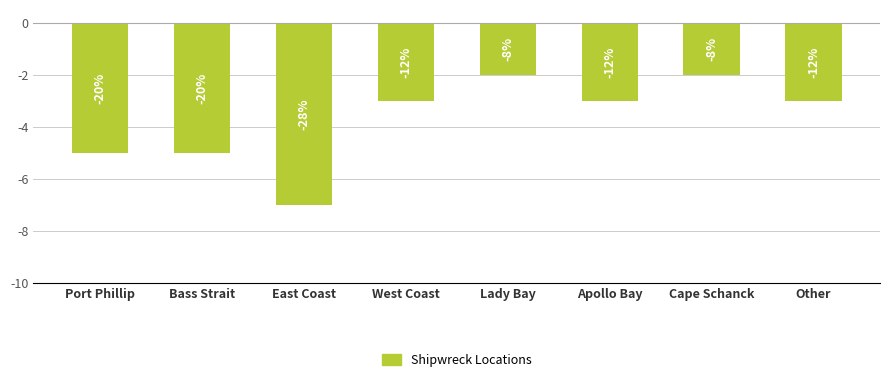

How many bars are there in total?

8